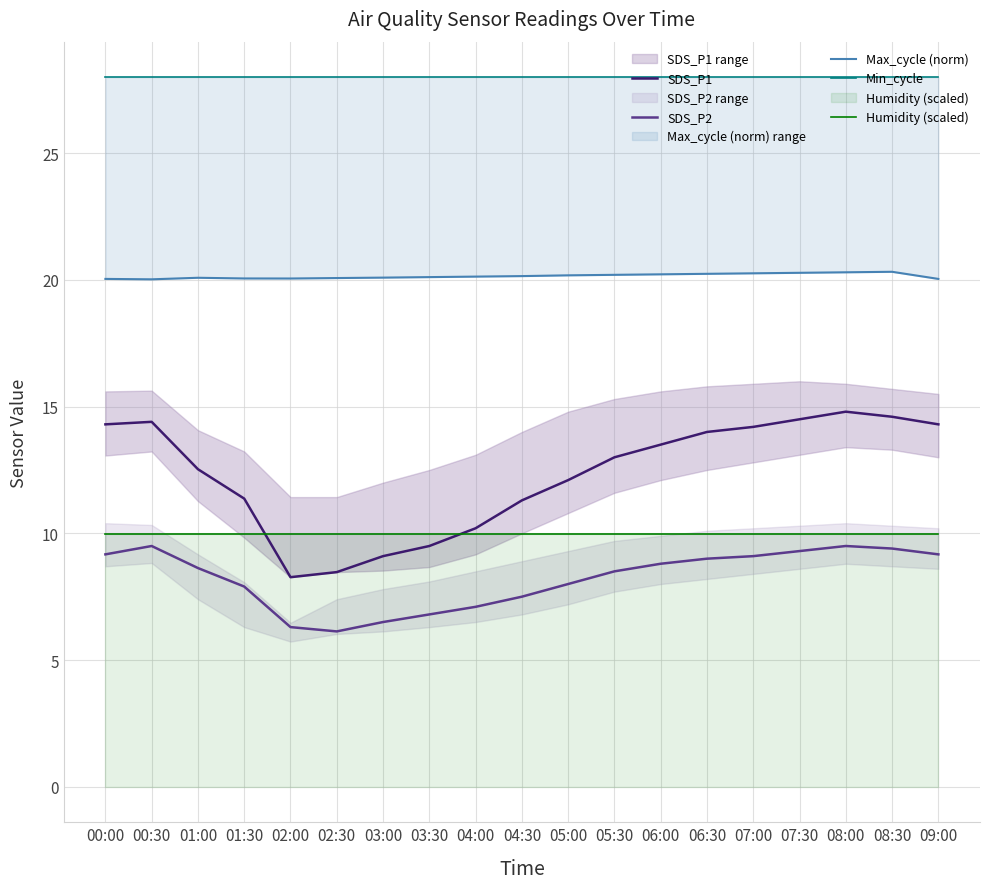

What is the maximum value shown in the chart?

28.0